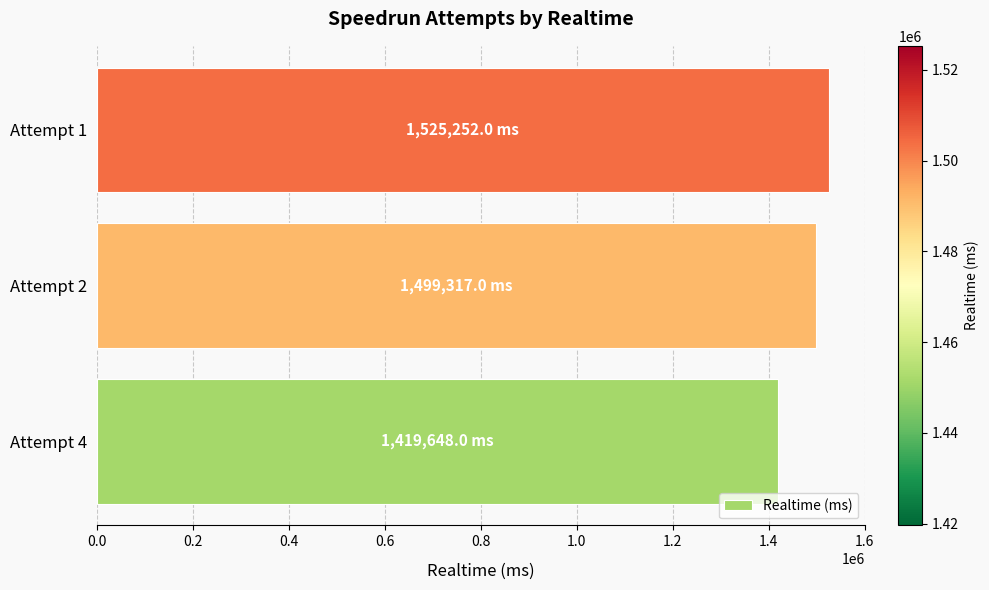

How many bars are there in total?

3